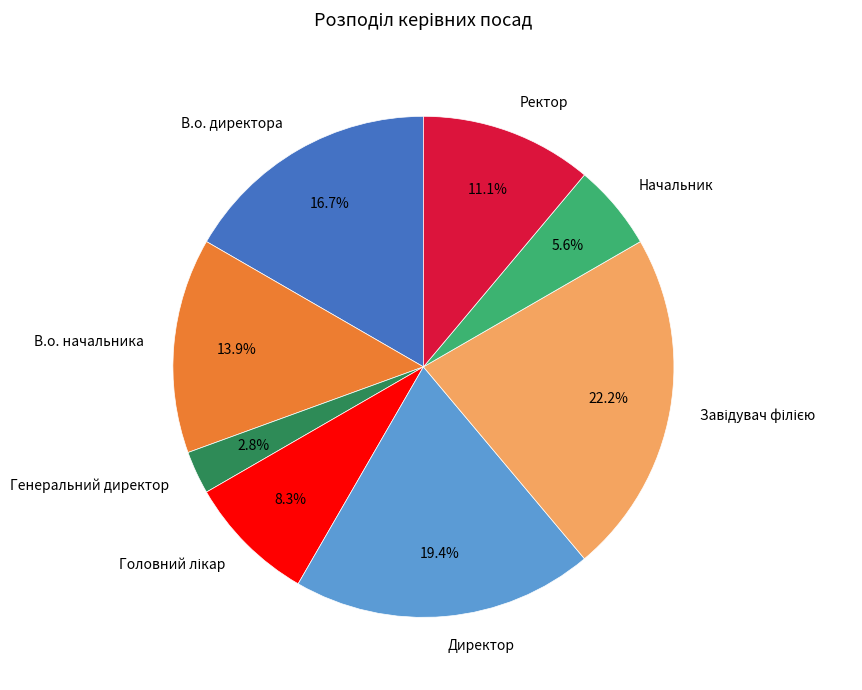

What is the smallest slice in the pie chart?

Генеральний директор